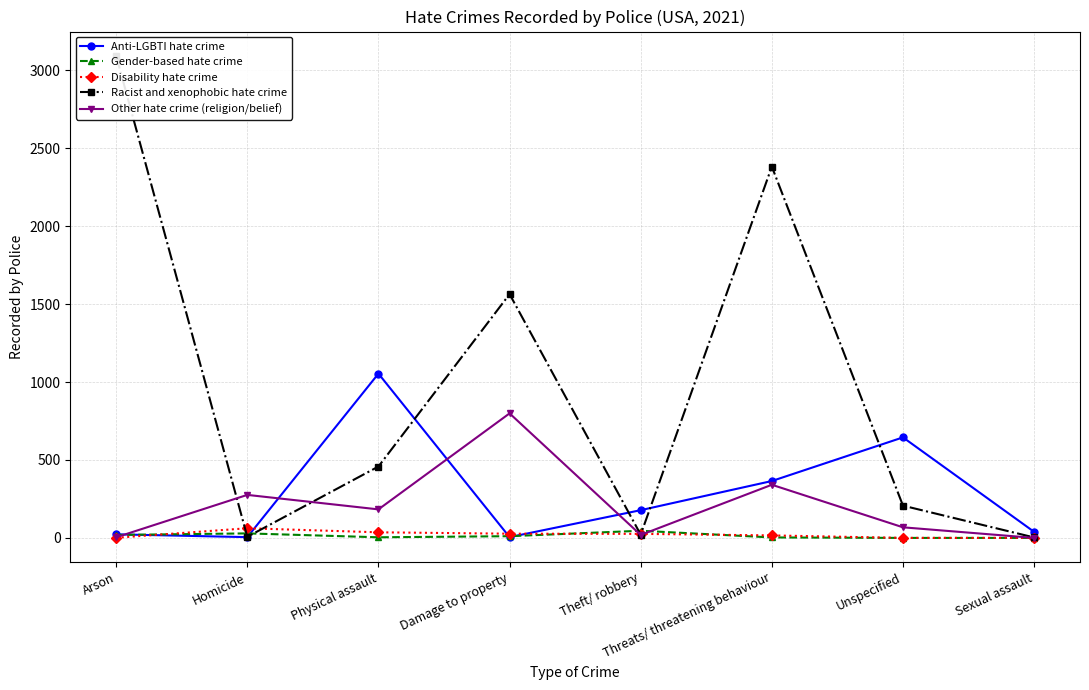

How many values in the Other hate crime (religion/belief) series are below 183?

4